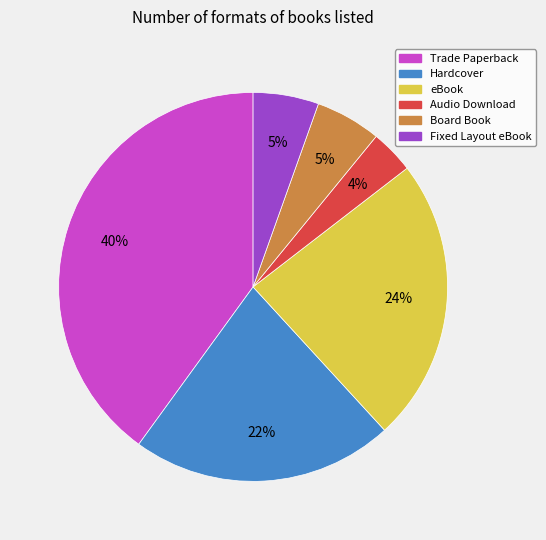

True or false: Board Book accounts for 1% of the total.

False